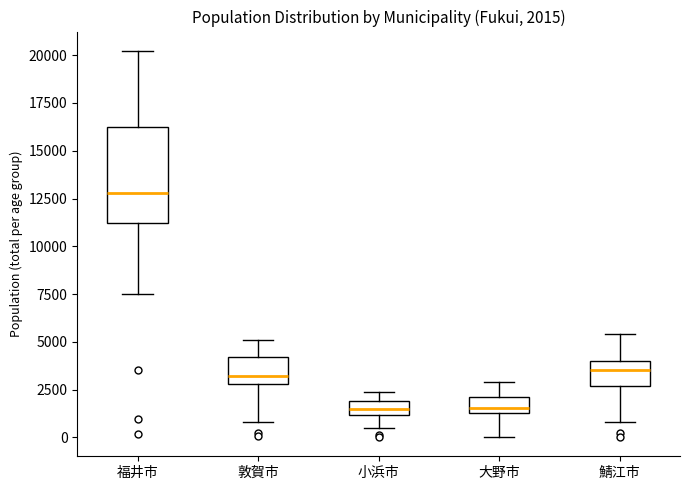

Comparing the boxes themselves (not the whiskers), which one is the tallest?

福井市